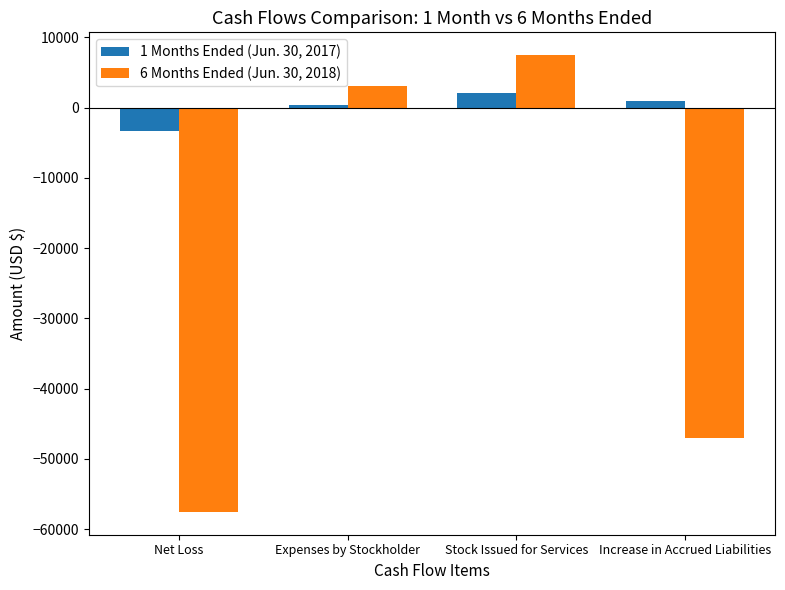

At which label does 1 Months Ended (Jun. 30, 2017) first exceed 1000?

Stock Issued for Services